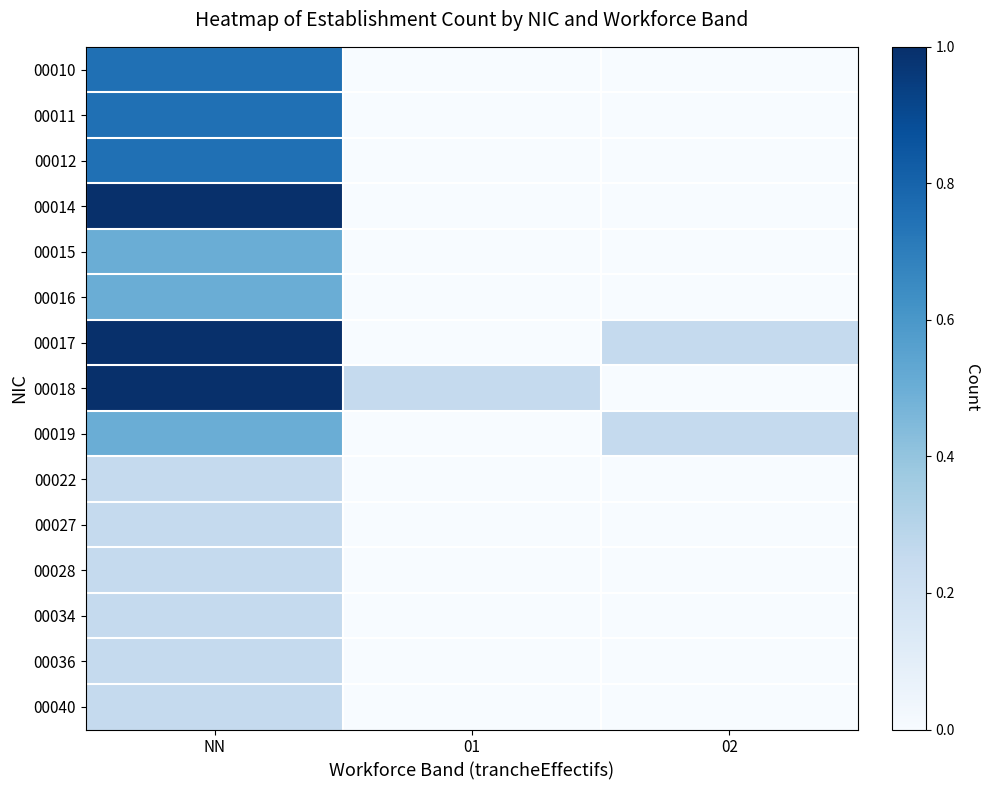

Which has a higher value, 02 or 01?

02